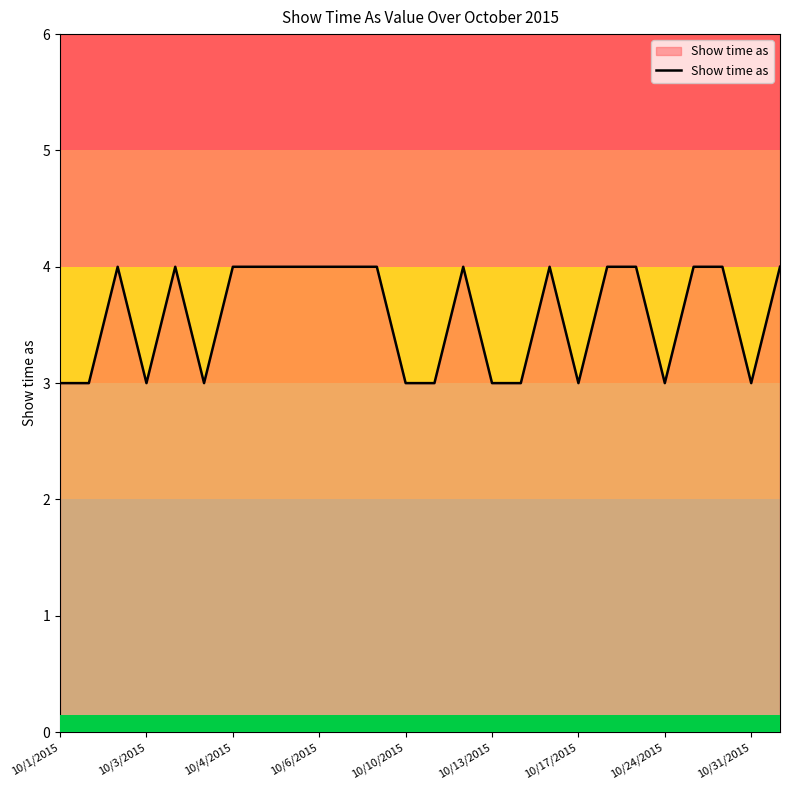

How many values are below 4?

11